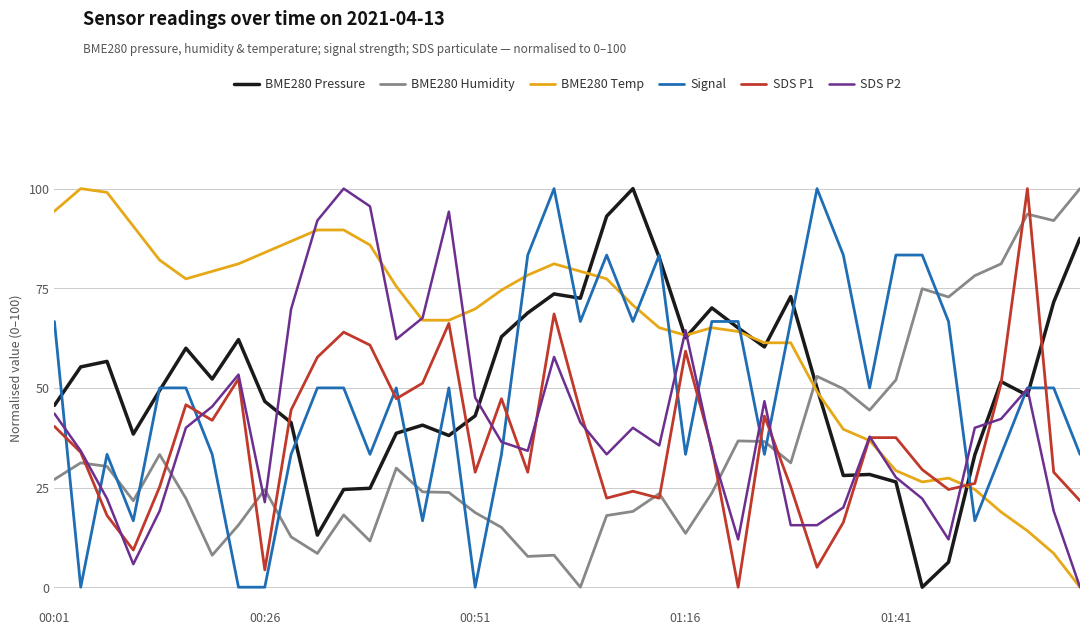

What is the difference between the second highest and second lowest values in the Signal series?

100.0